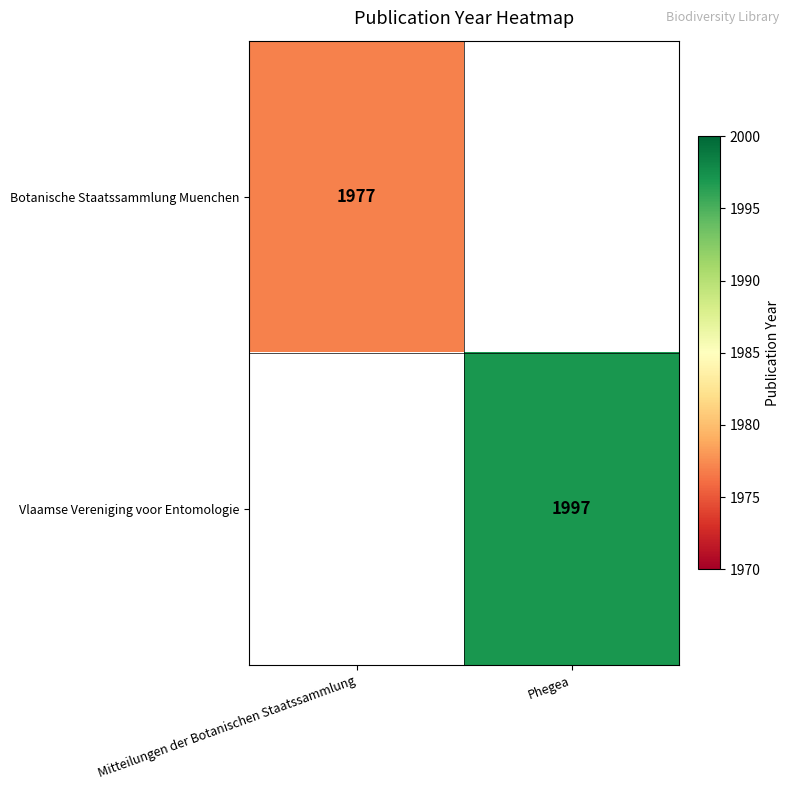

Is it true that Botanische Staatssammlung Muenchen equals 559 at Mitteilungen der Botanischen Staatssammlung?

False